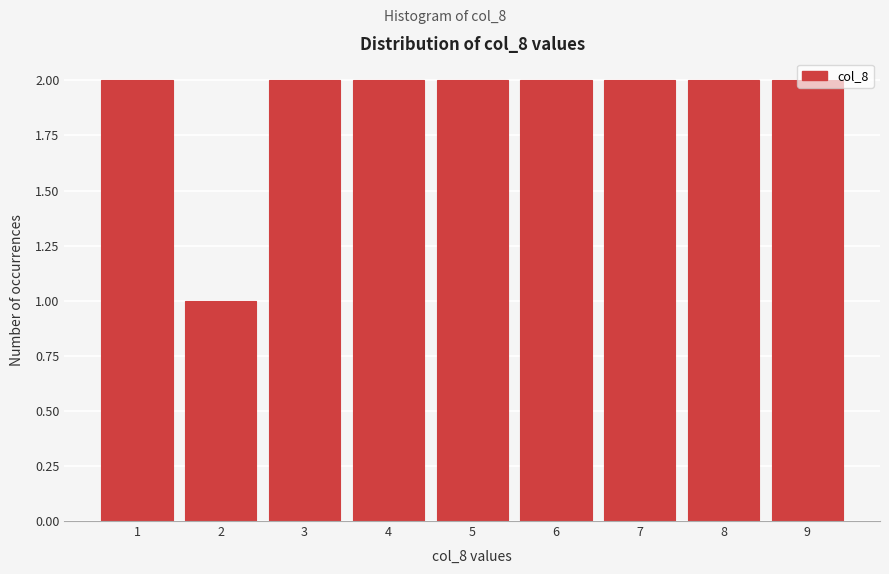

Reading left to right, list every bar in this chart as the range it spans on the x-axis followed by its height. The values are not printed on the chart, so give them approximately, as read against the axis.

0.5 to 1.5: 2
1.5 to 2.5: 1
2.5 to 3.5: 2
3.5 to 4.5: 2
4.5 to 5.5: 2
5.5 to 6.5: 2
6.5 to 7.5: 2
7.5 to 8.5: 2
8.5 to 9.5: 2